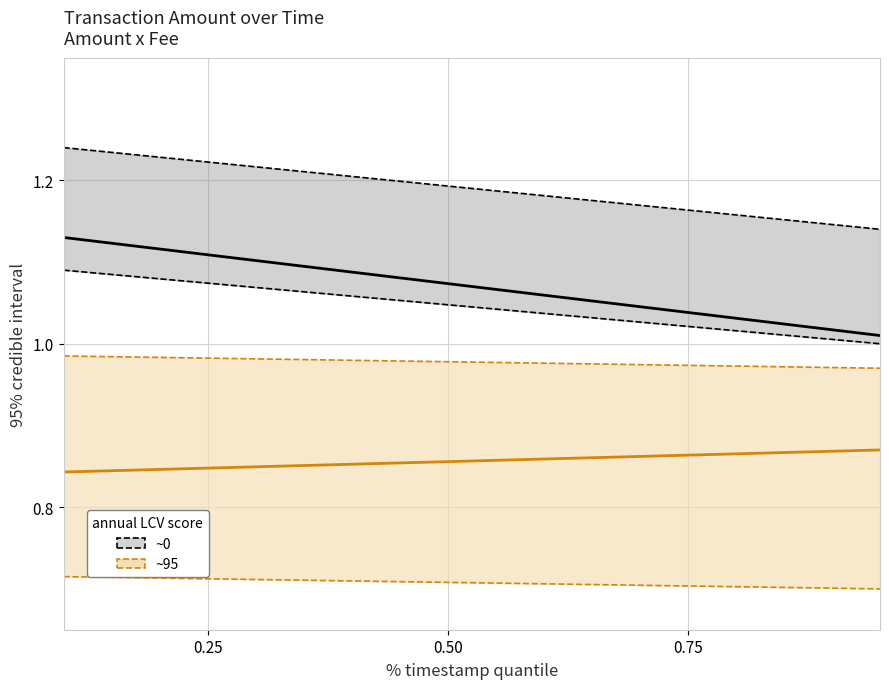

What is the maximum value for ~0_mid?

1.1